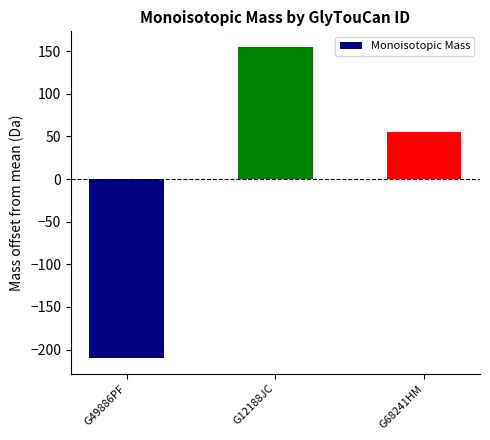

Which category has the highest value across all series?

G12188JC